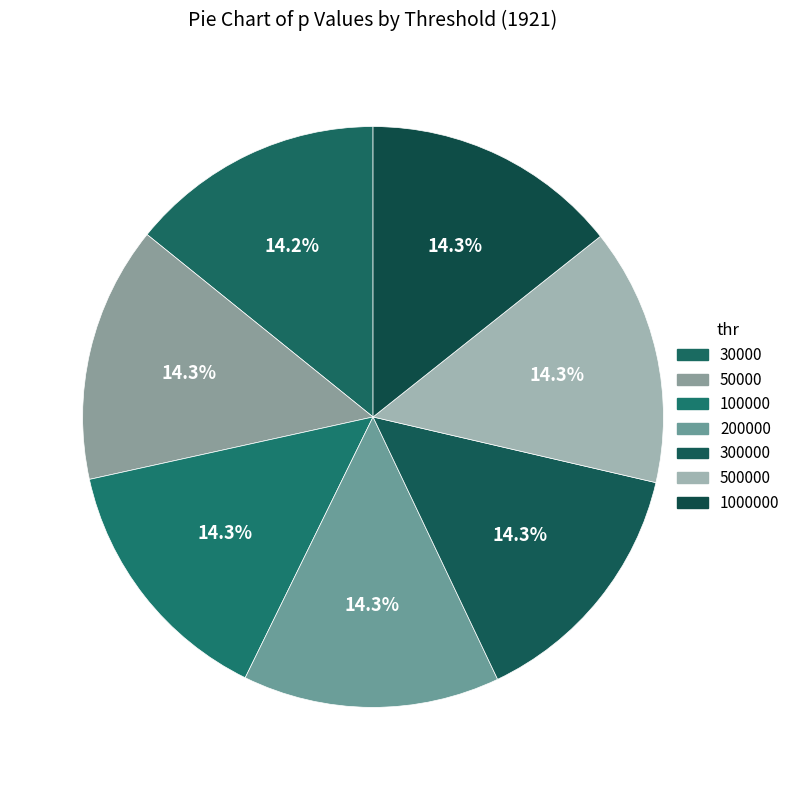

To the nearest percent, what is the combined percentage of 200000 and 500000?

29%